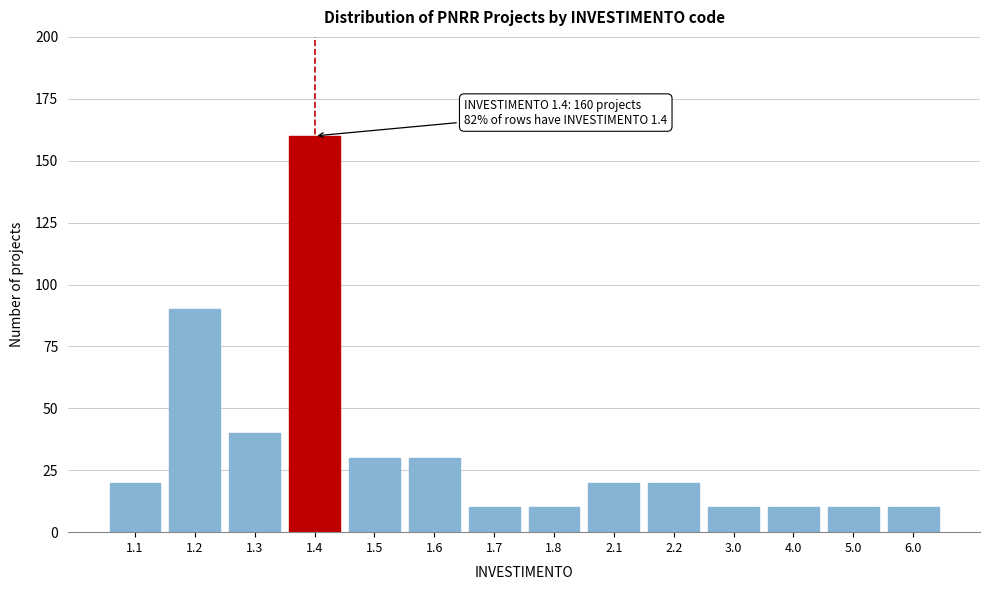

Reading left to right, transcribe all the data shown in this chart.

20	90	40	160	30	30	10	10	20	20	10	10	10	10